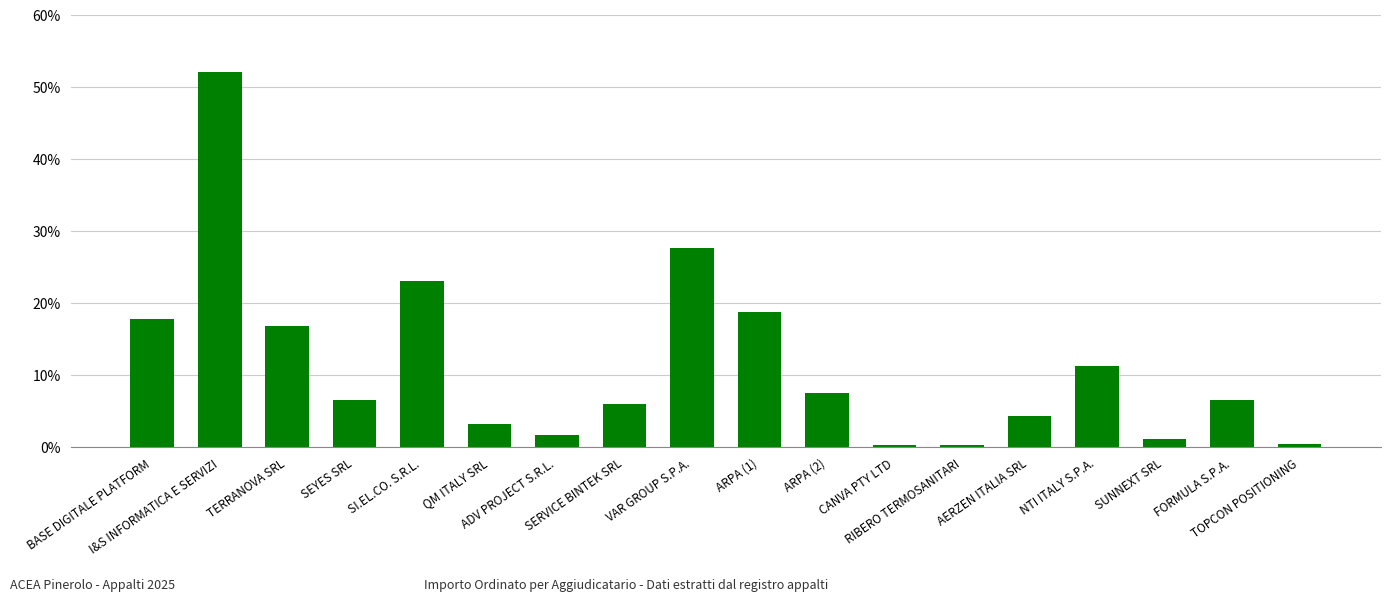

What is the average value?

11.4